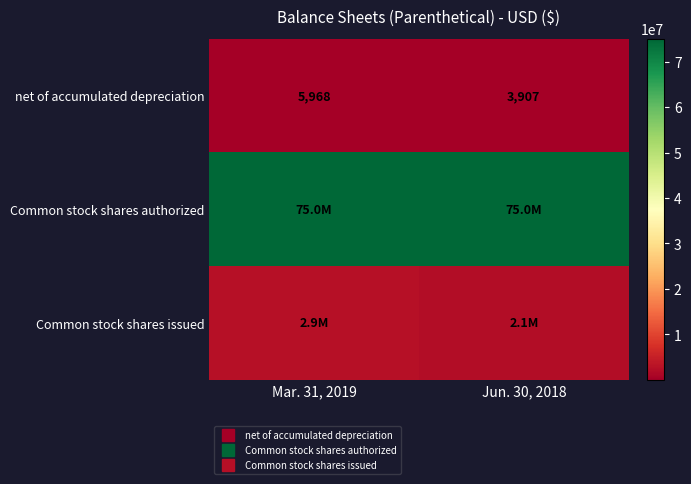

Read the Common stock shares authorized value at Mar. 31, 2019.

75000000